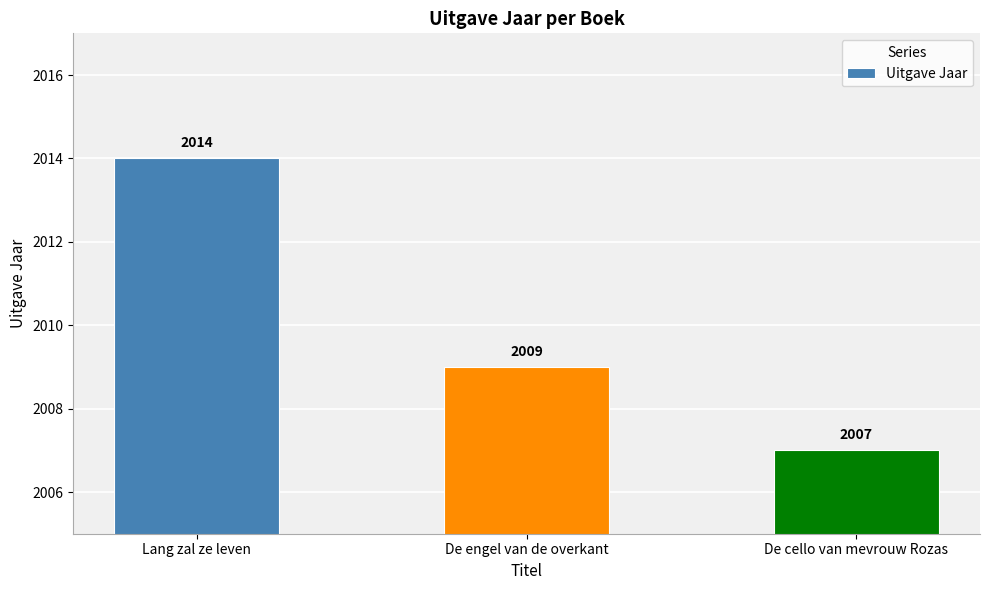

What is the smallest value displayed?

2007